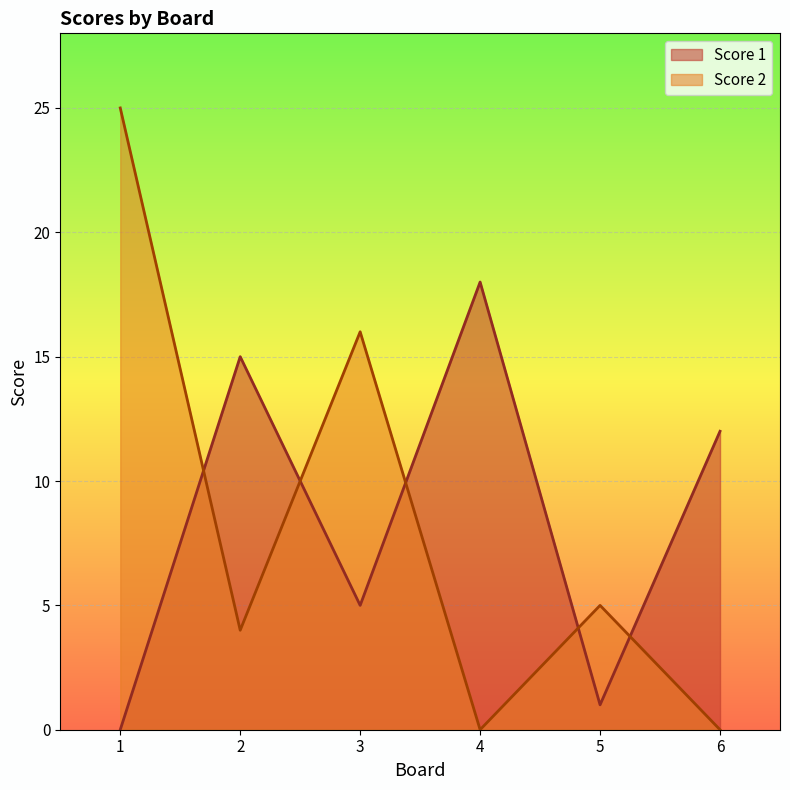

Reading left to right, what are all the values shown in this chart?

Score 1: 0	15	5	18	1	12
Score 2: 25	4	16	0	5	0